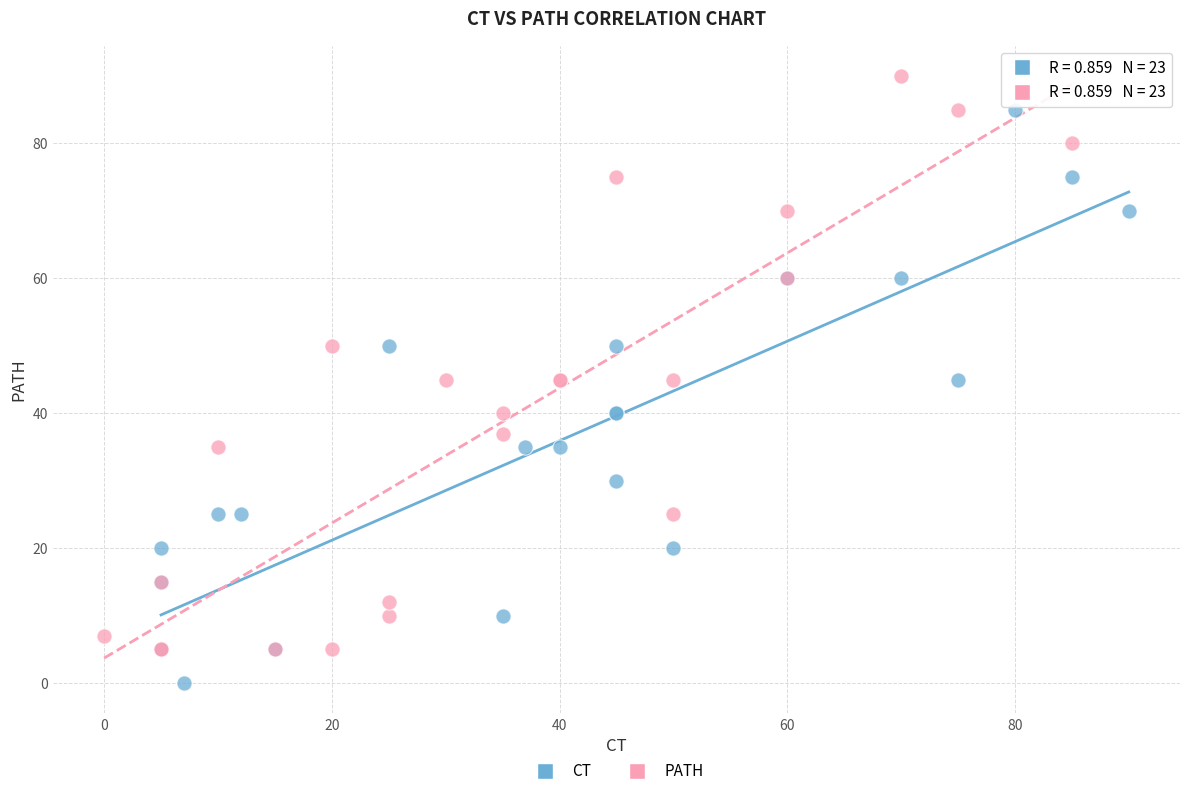

Which series contains the lowest Y value?

CT